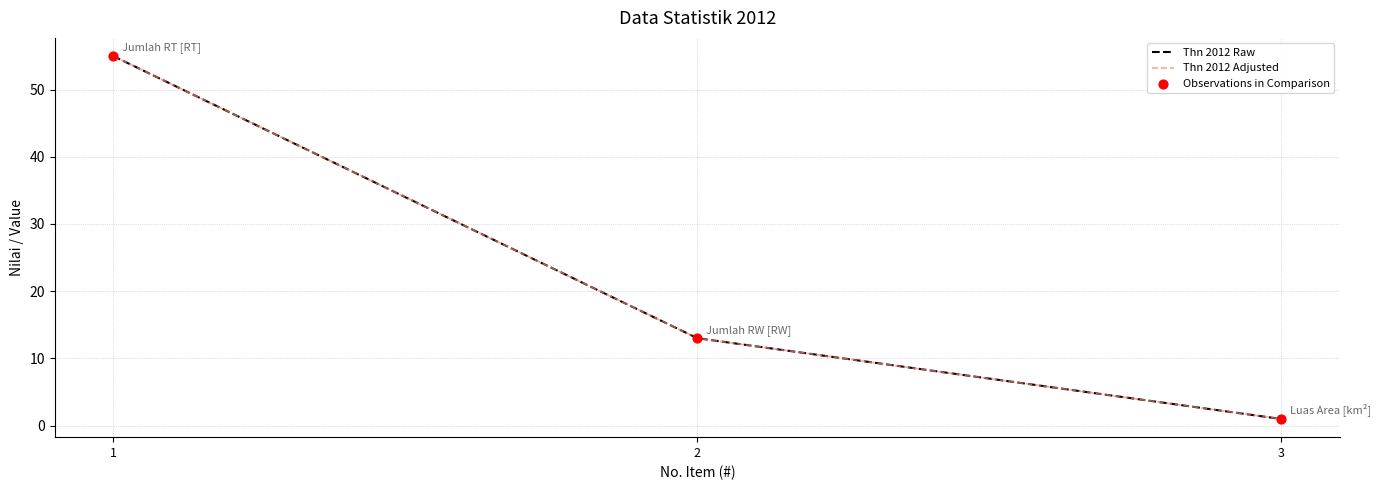

Is this an area chart (filled region under the line)?

No